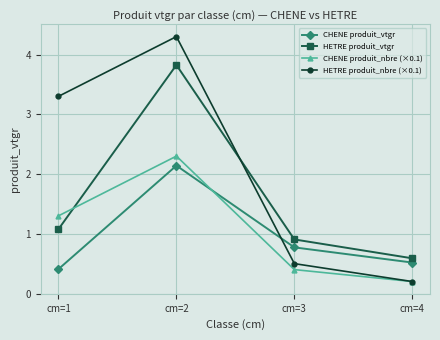

List the series in order of their peak value, highest first.

HETRE produit_nbre (×0.1), HETRE produit_vtgr, CHENE produit_nbre (×0.1), CHENE produit_vtgr